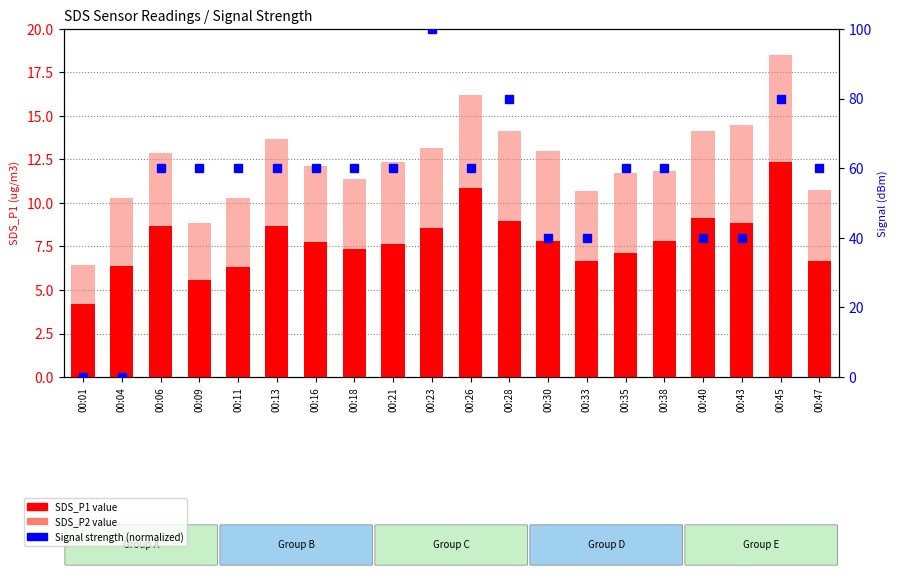

Rank the series by their maximum value, from lowest to highest.

SDS_P2, SDS_P1, Signal (normalized)